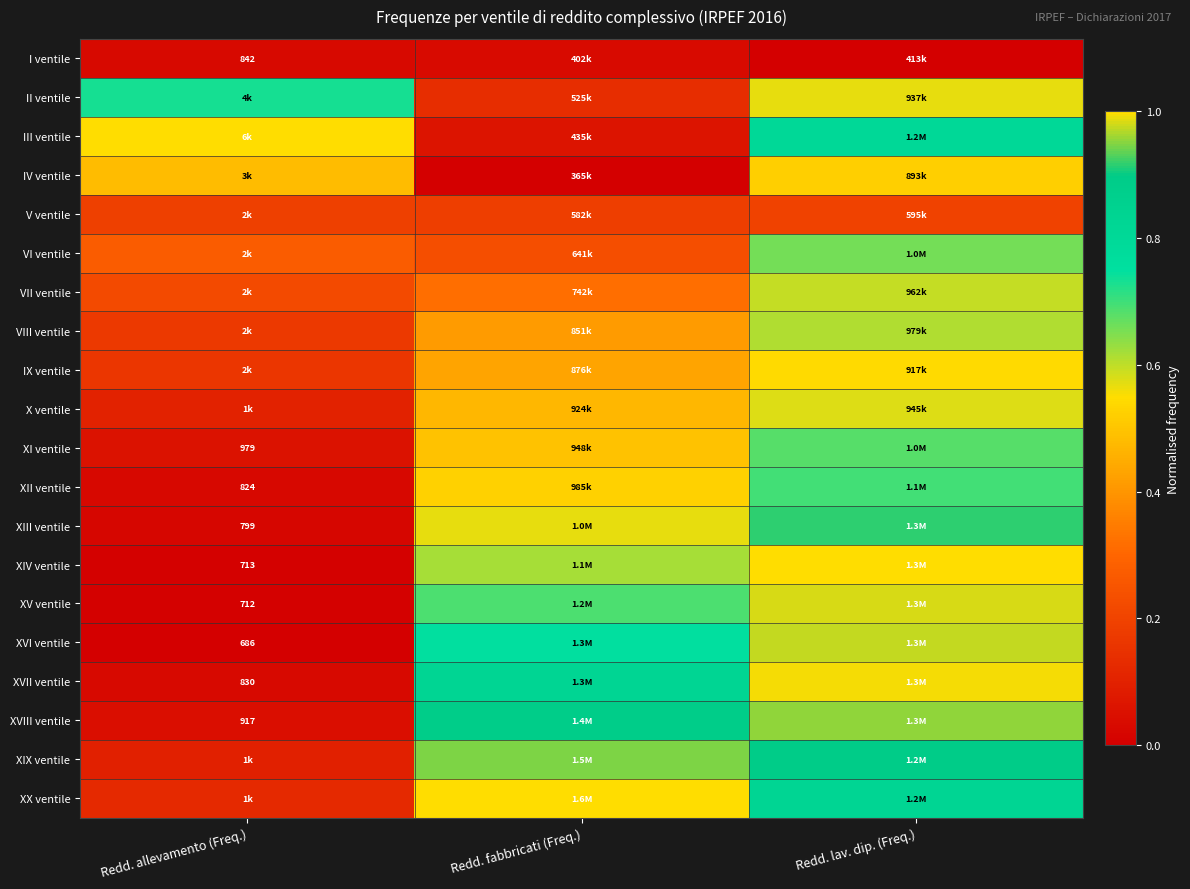

Where is XX ventile nearest to the value 0?

Redd. allevamento (Freq.)